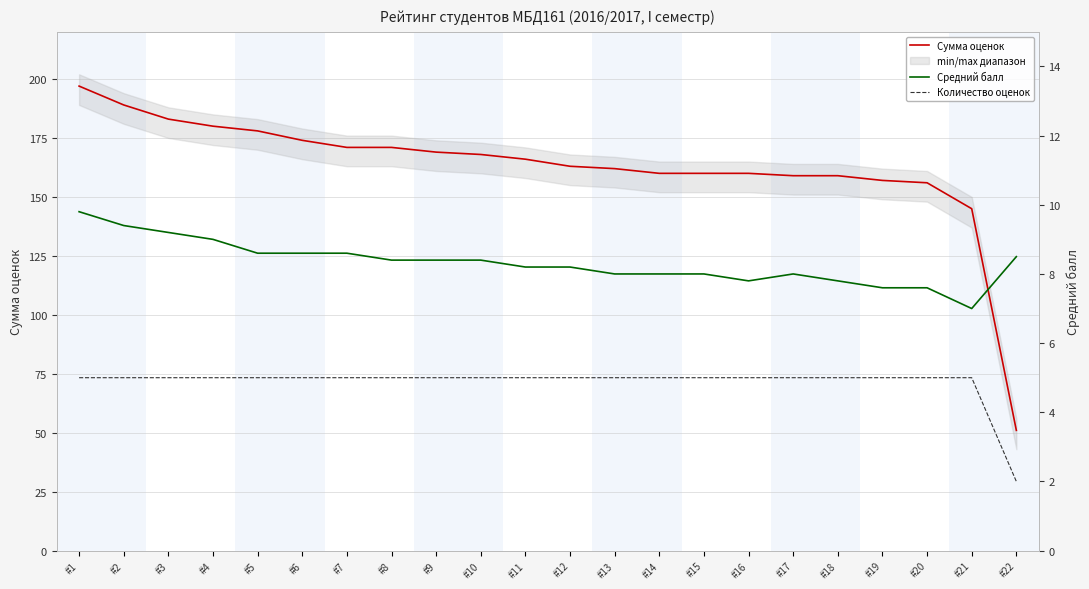

Is it true that Количество оценок equals 2.0 at #10?

False